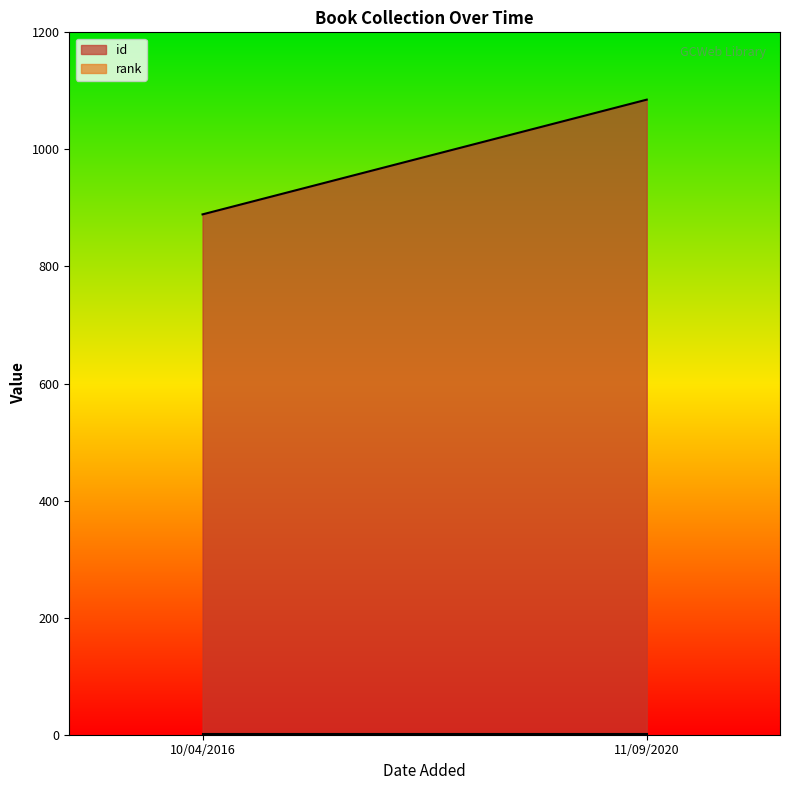

Which category has the lowest value across all series?

10/04/2016